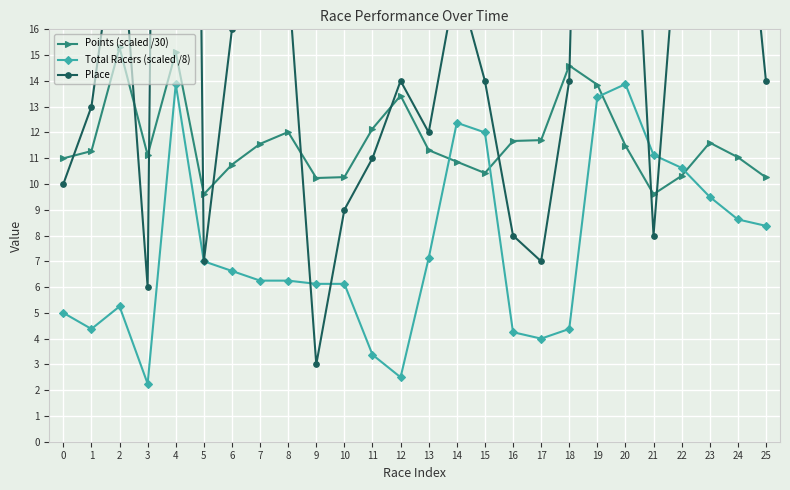

After their last crossing, which series has the higher values: Total Racers (scaled /8) or Place?

Place